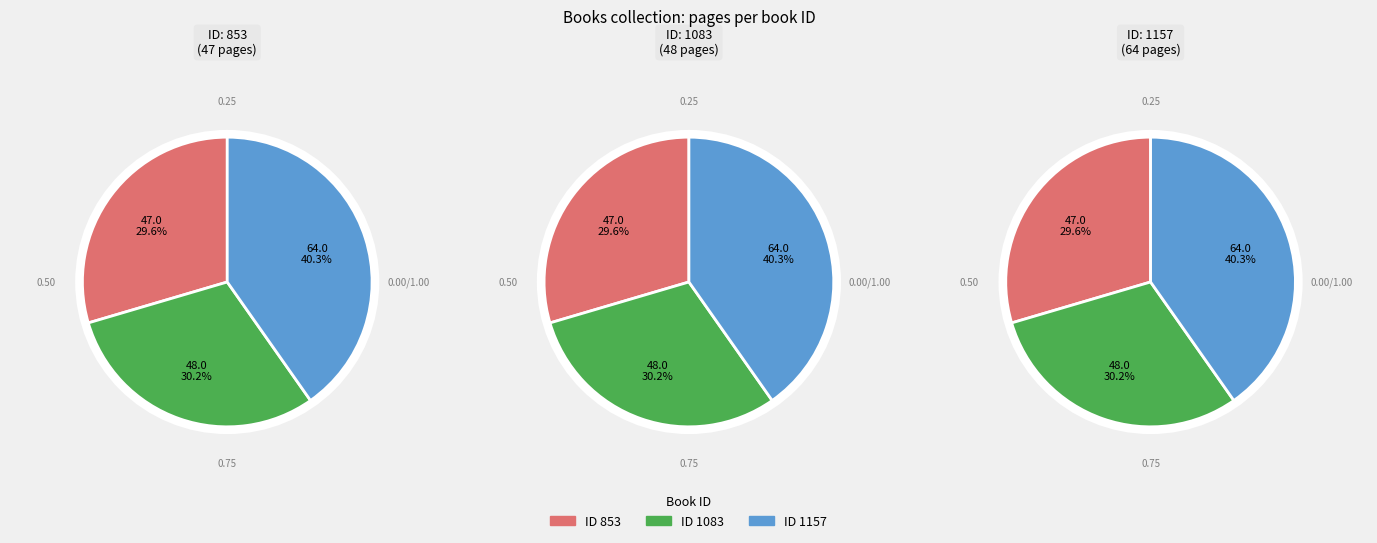

Count the number of slices in the pie.

3